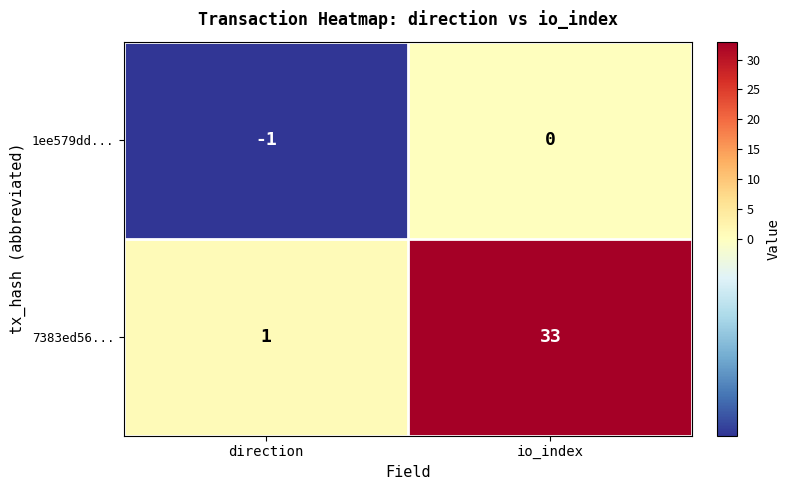

Reading left to right, what are all the values shown in this chart?

1ee579dd...: direction=-1	io_index=0
7383ed56...: direction=1	io_index=33